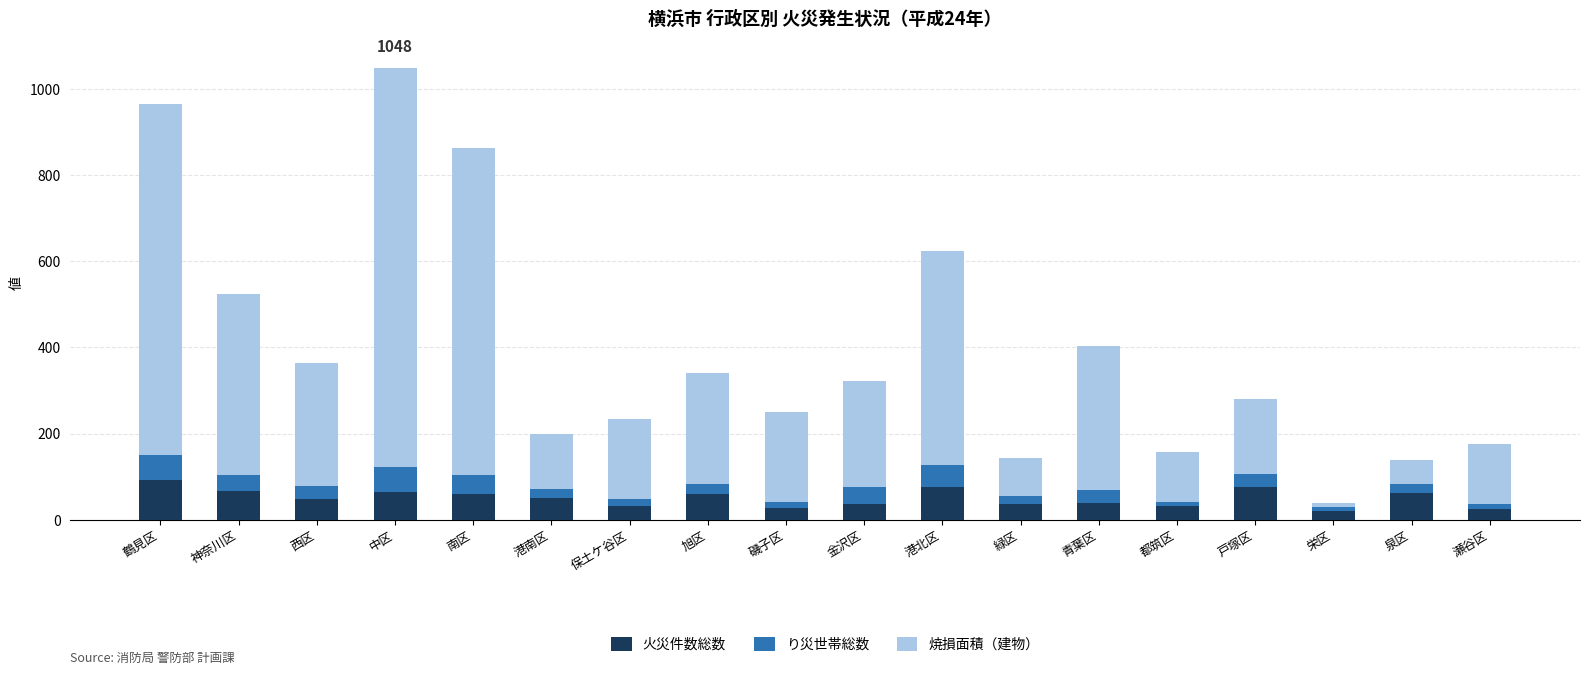

What is the difference between the second highest and minimum values in the 火災件数総数 series?

54